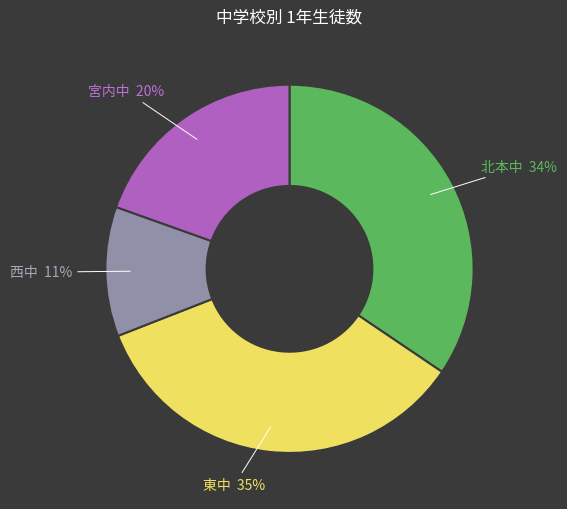

Is there any slice that represents more than half of the pie?

No